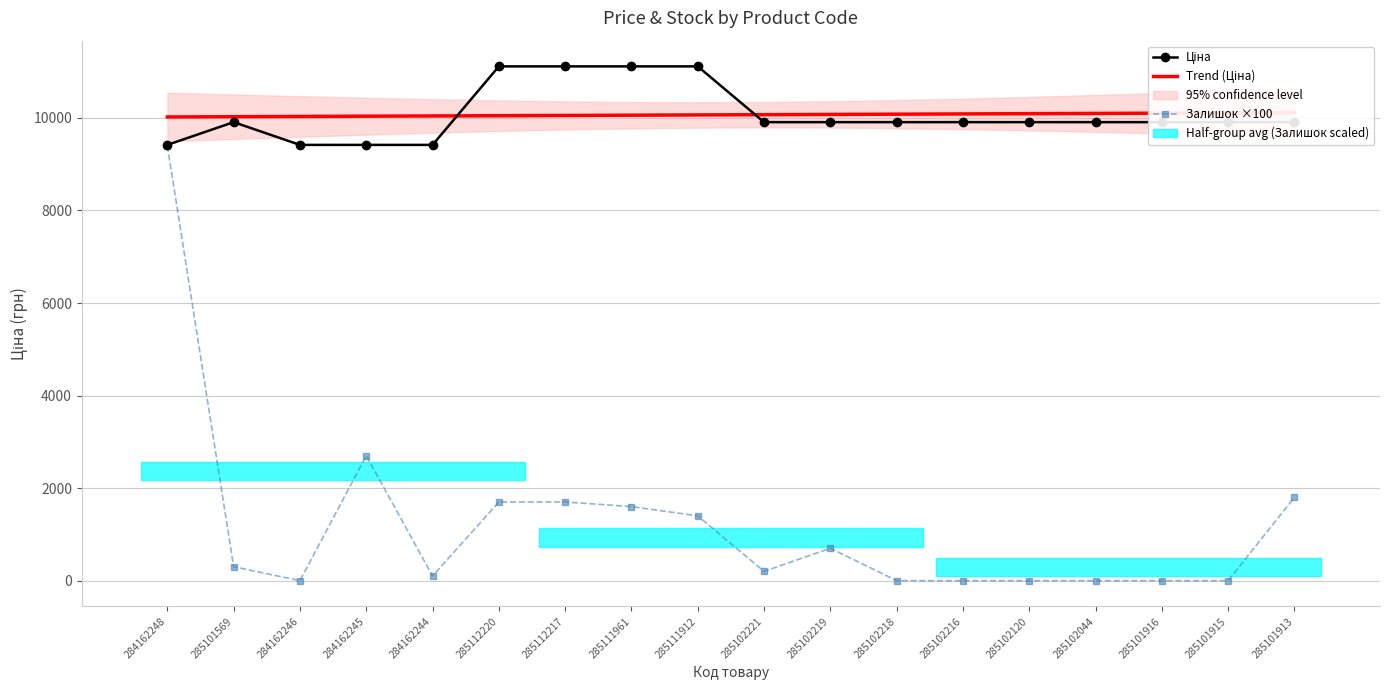

Which category has the lowest value in the Ціна series?

284162248